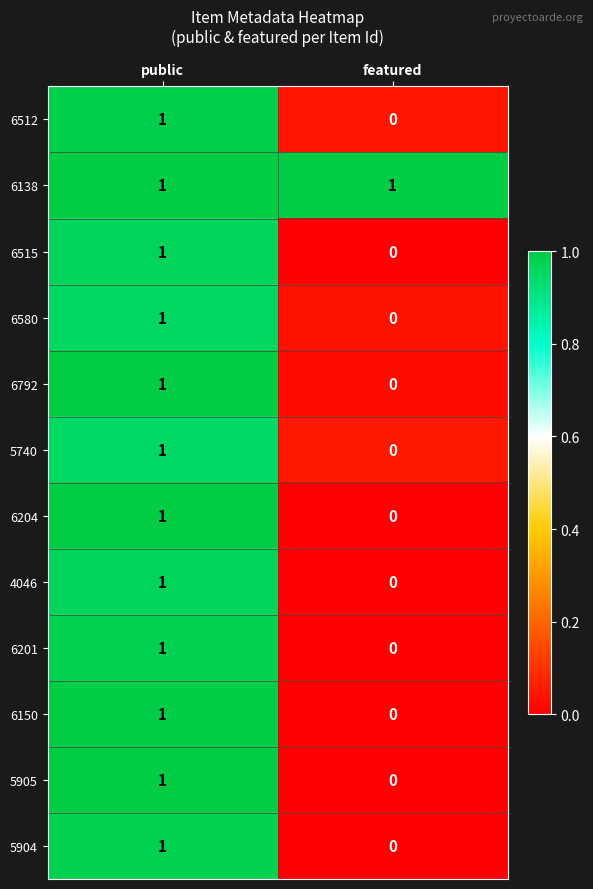

How many data points in 5740 are less than 1?

1